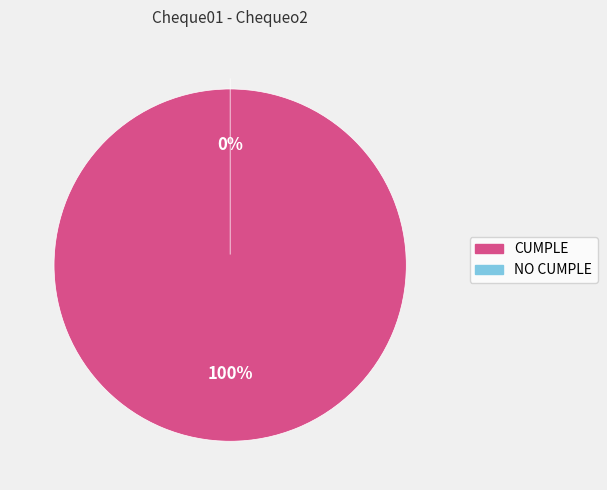

To the nearest percent, what is the combined percentage of CUMPLE and NO CUMPLE?

100%